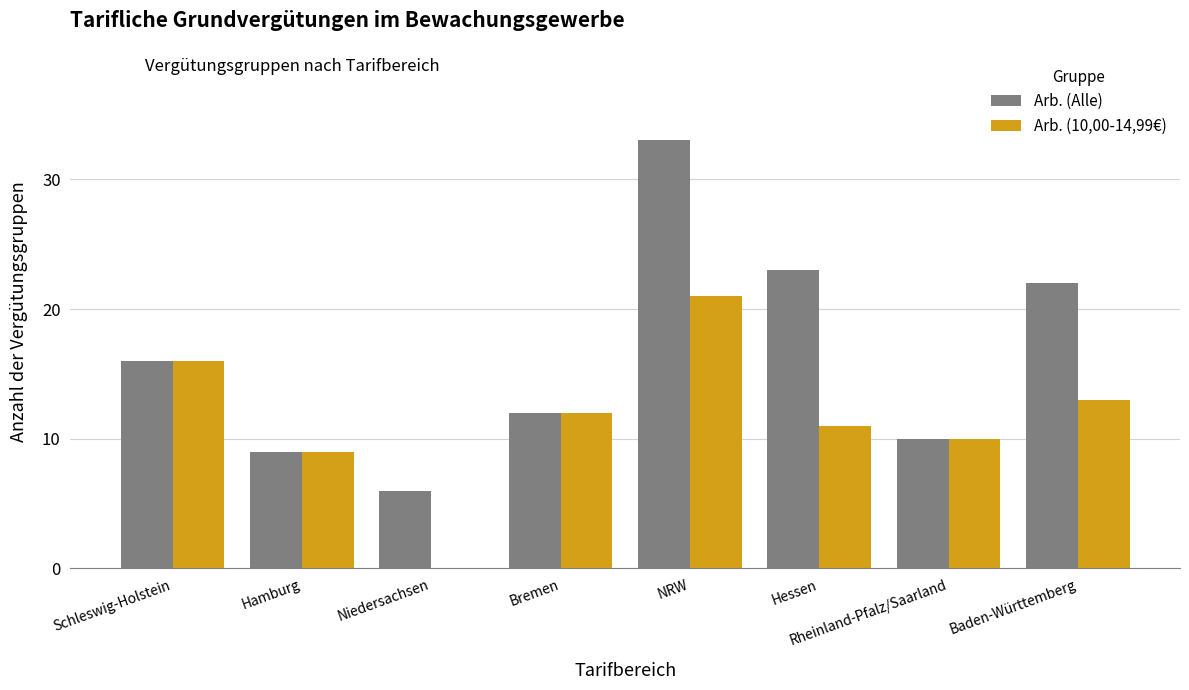

Reading left to right, extract all data points from this chart.

Arb. (Alle): 16	9	6	12	33	23	10	22
Arb. (10,00-14,99€): 16	9	0	12	21	11	10	13